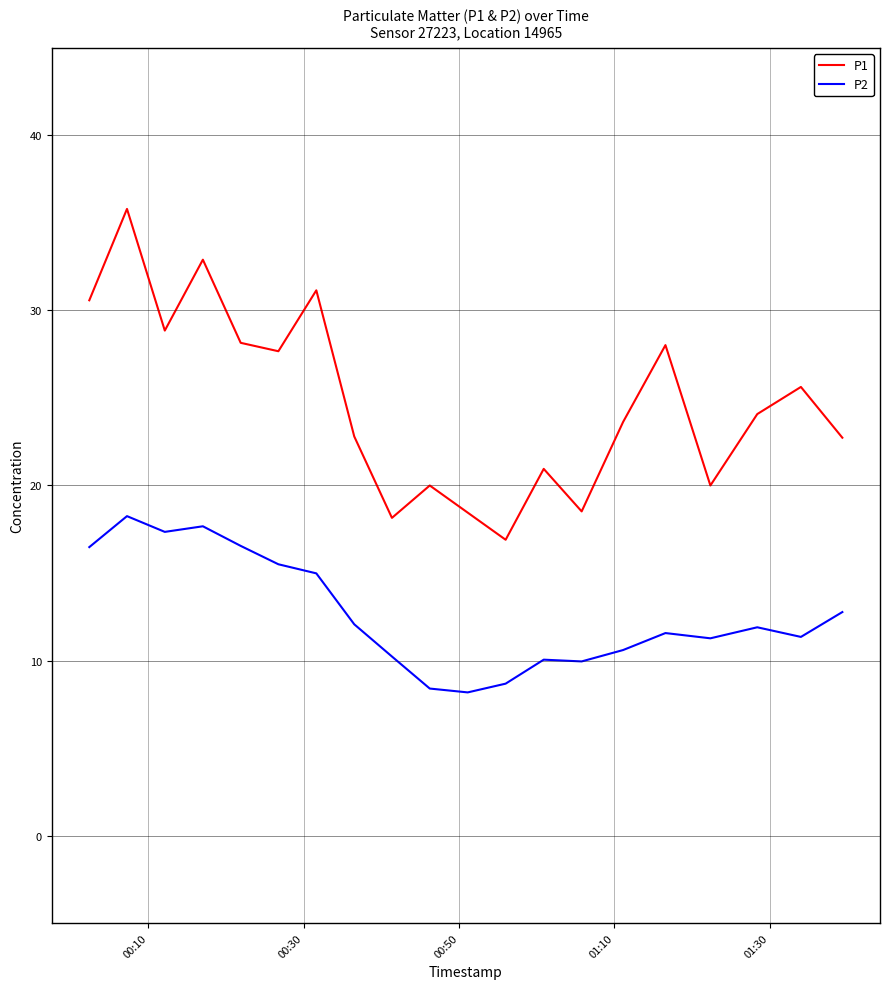

Which series has the widest spread of values?

P1